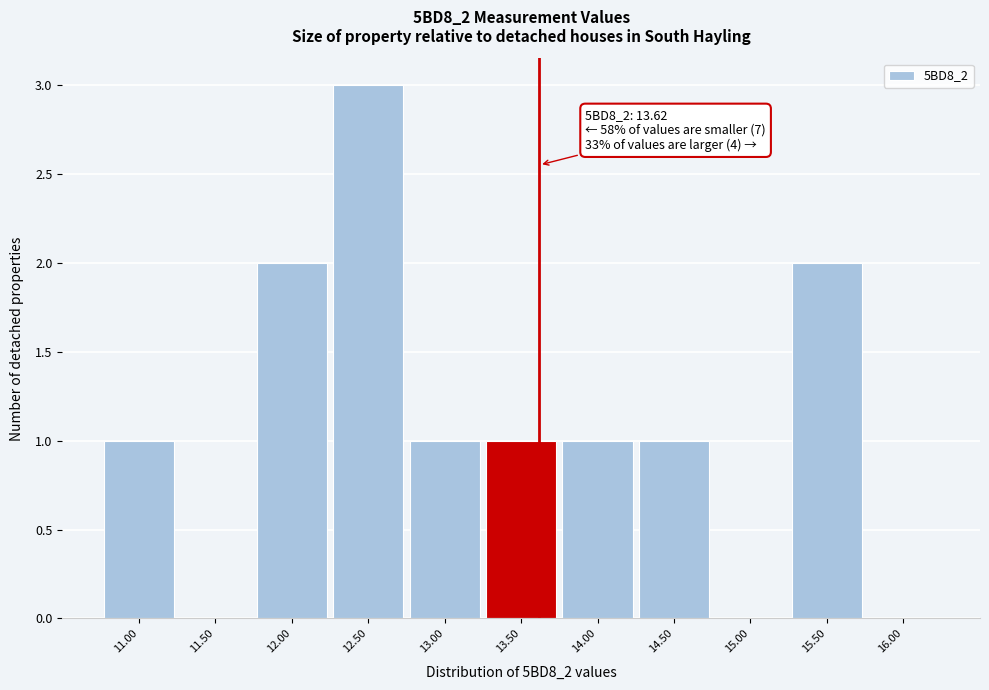

Which range on the x-axis has the tallest bar?

12.25 to 12.75